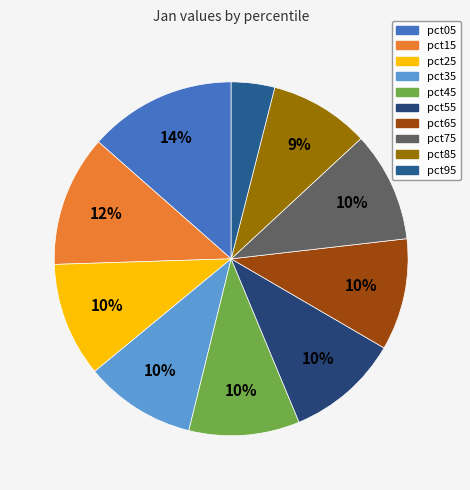

The pct35 slice represents 24% of the pie. True or false?

False